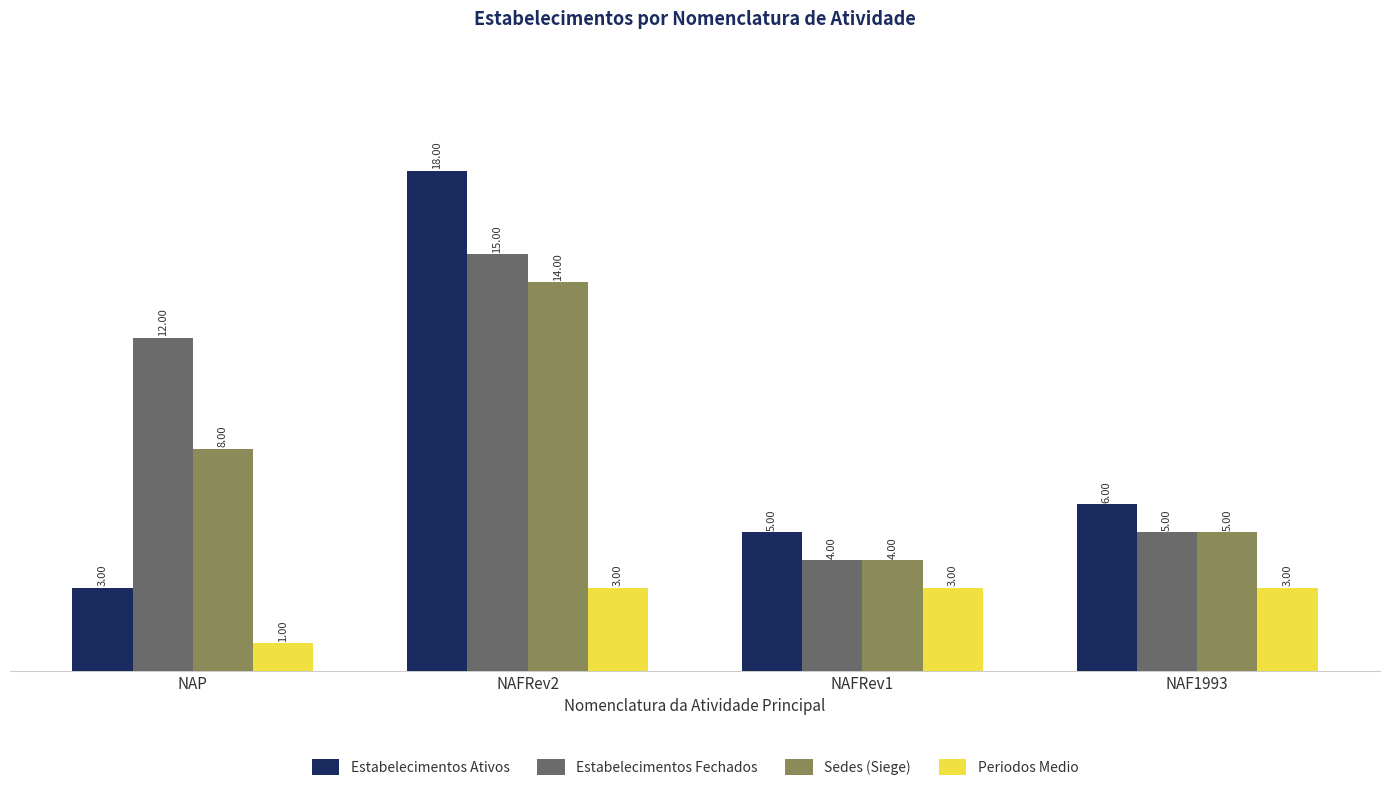

How many data points in Sedes (Siege) are less than 8?

2